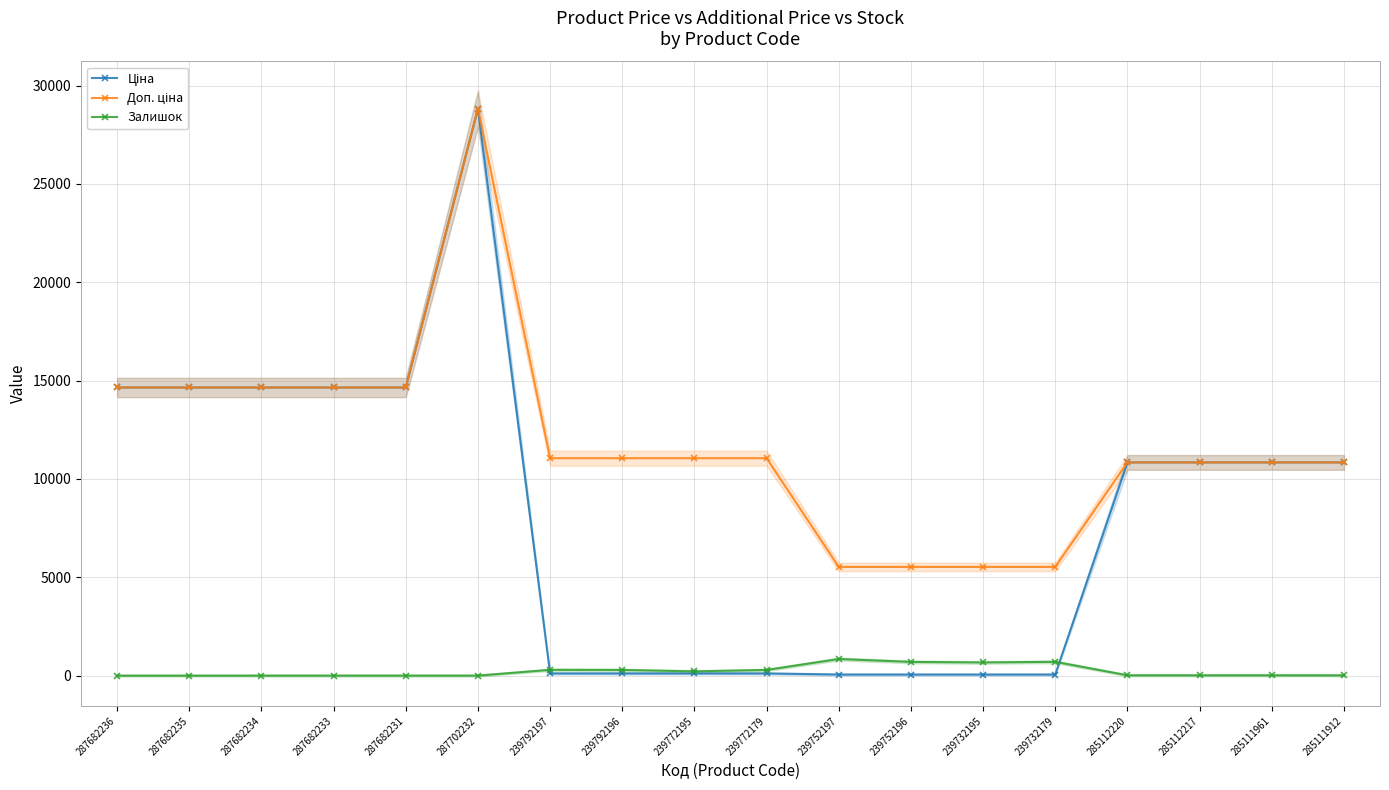

The value of Залишок at 285112217 is 29.5. True or false?

False